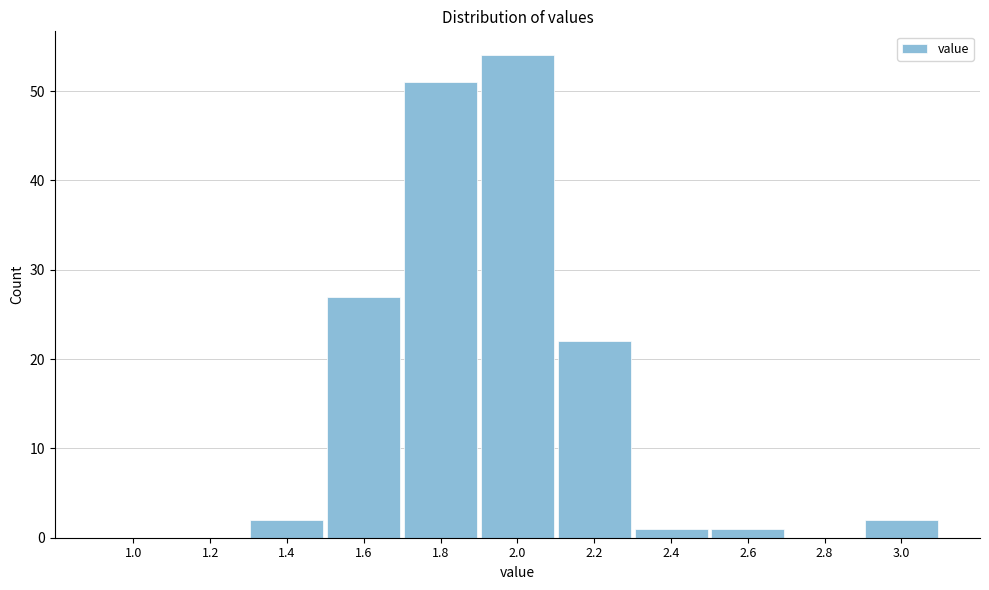

Reading right to left, transcribe all the data shown in this chart.

3.0=2	2.8=0	2.6=1	2.4=1	2.2=22	2.0=54	1.8=51	1.6=27	1.4=2	1.2=0	1.0=0